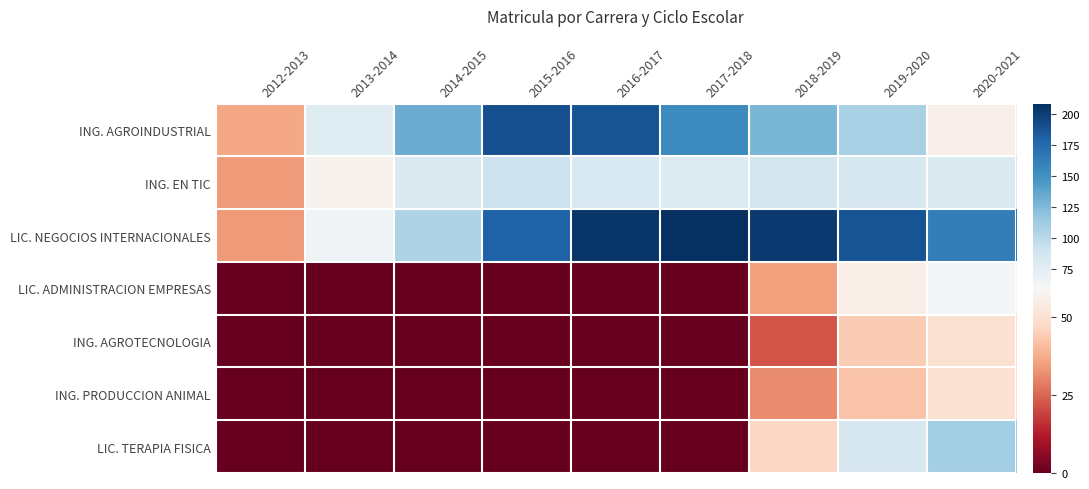

Rank the series at 2013-2014 from lowest to highest value.

LIC. ADMINISTRACION EMPRESAS, ING. AGROTECNOLOGIA, ING. PRODUCCION ANIMAL, LIC. TERAPIA FISICA, ING. EN TIC, LIC. NEGOCIOS INTERNACIONALES, ING. AGROINDUSTRIAL